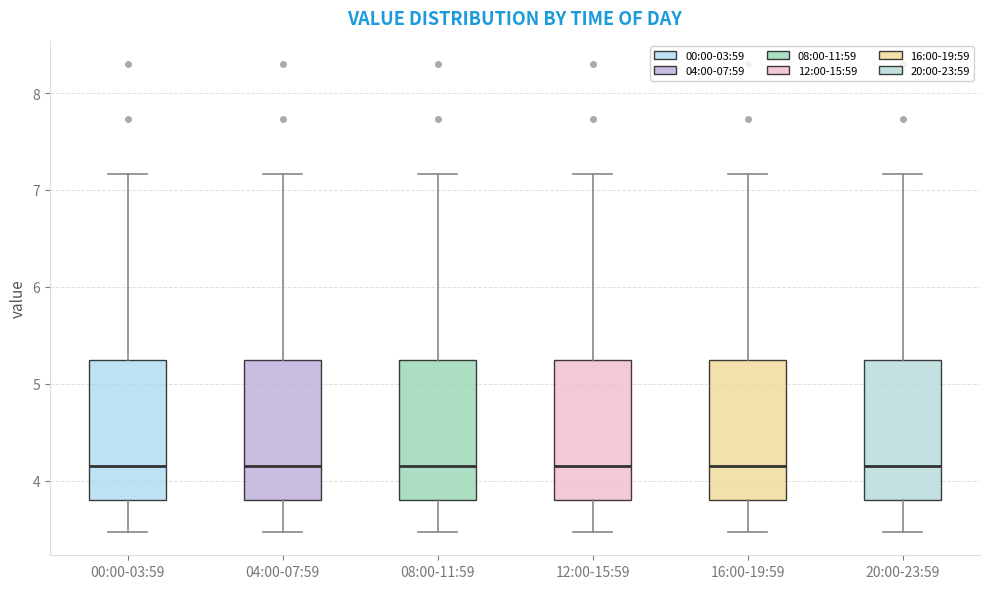

Reading left to right, read every box against the y-axis: the position of its median line, the range the box covers, and the ends of its whiskers. The values are not printed on the chart, so give them approximately, as read against the axis.

00:00-03:59: median 4.2, box 3.8 to 5.2, whiskers 3.5 to 7.2
04:00-07:59: median 4.2, box 3.8 to 5.2, whiskers 3.5 to 7.2
08:00-11:59: median 4.2, box 3.8 to 5.2, whiskers 3.5 to 7.2
12:00-15:59: median 4.2, box 3.8 to 5.2, whiskers 3.5 to 7.2
16:00-19:59: median 4.2, box 3.8 to 5.2, whiskers 3.5 to 7.2
20:00-23:59: median 4.2, box 3.8 to 5.2, whiskers 3.5 to 7.2